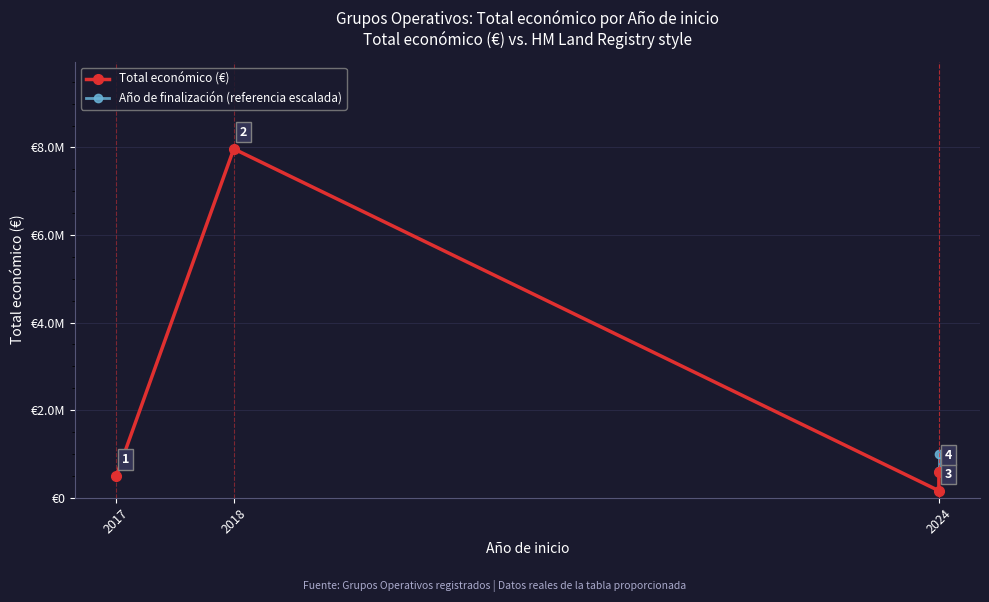

Rank the categories by value from lowest to highest.

2024, 2017, 2024, 2018